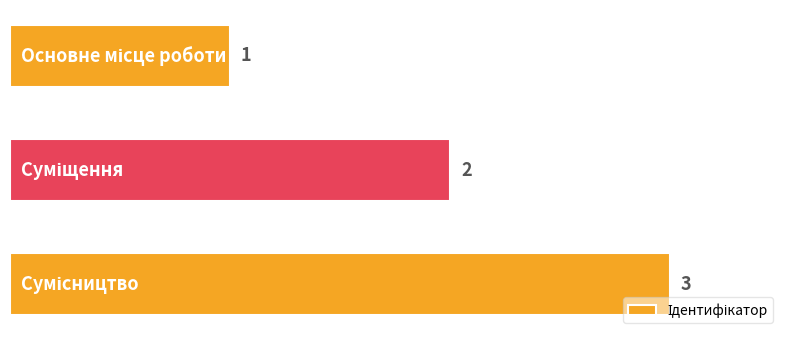

What is the maximum value shown in the chart?

3